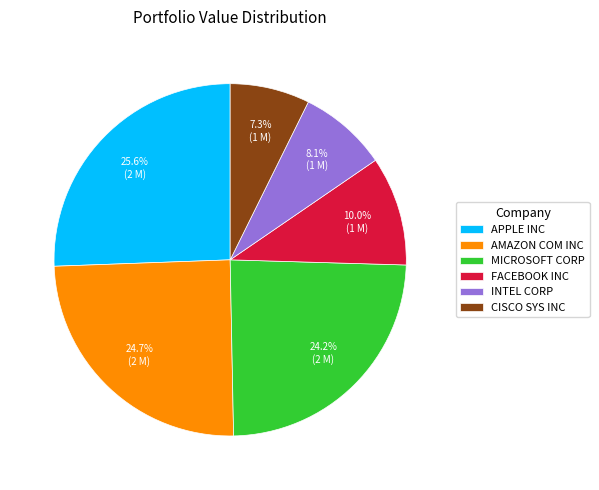

Is AMAZON COM INC the majority of the pie?

No